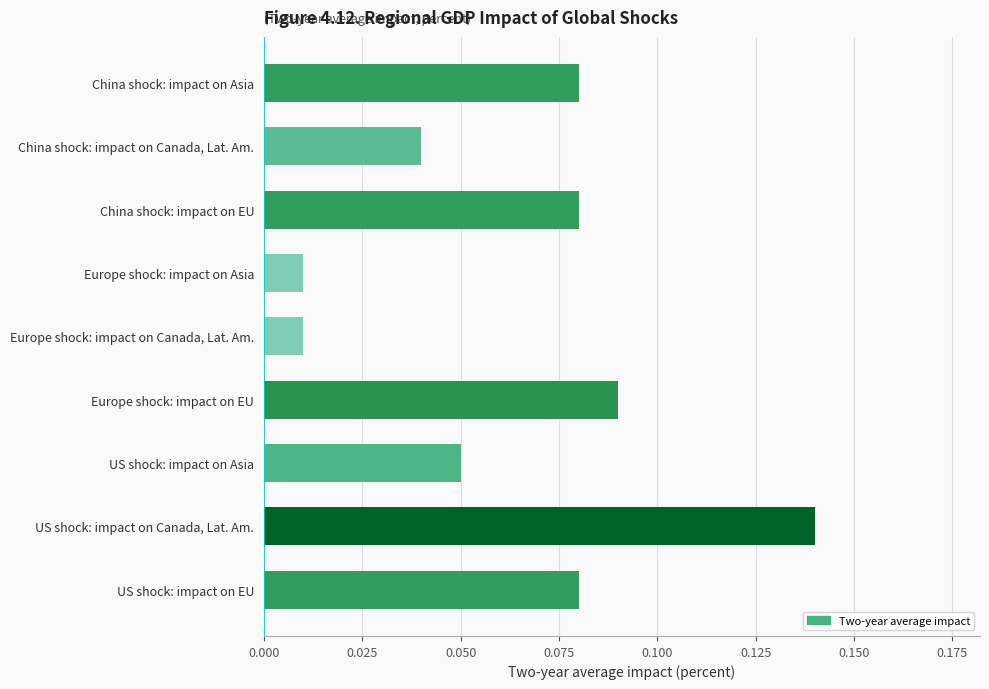

The chart shows a value of 0.0 at China shock: impact on EU. True or false?

False